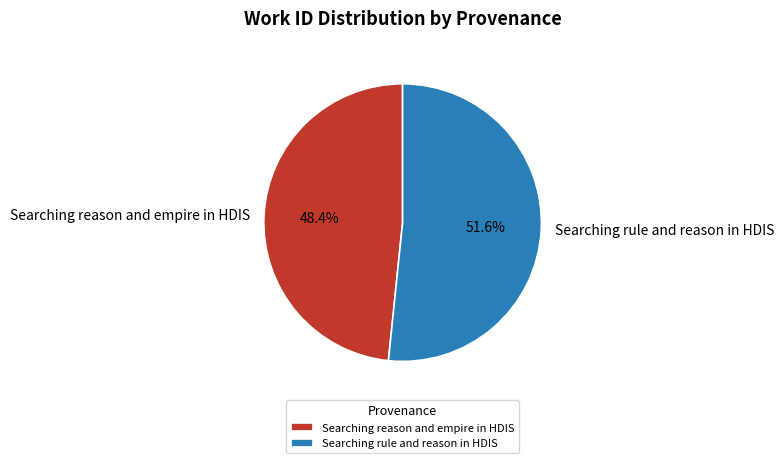

To the nearest percent, what is the difference between the largest and smallest slice percentages?

3%